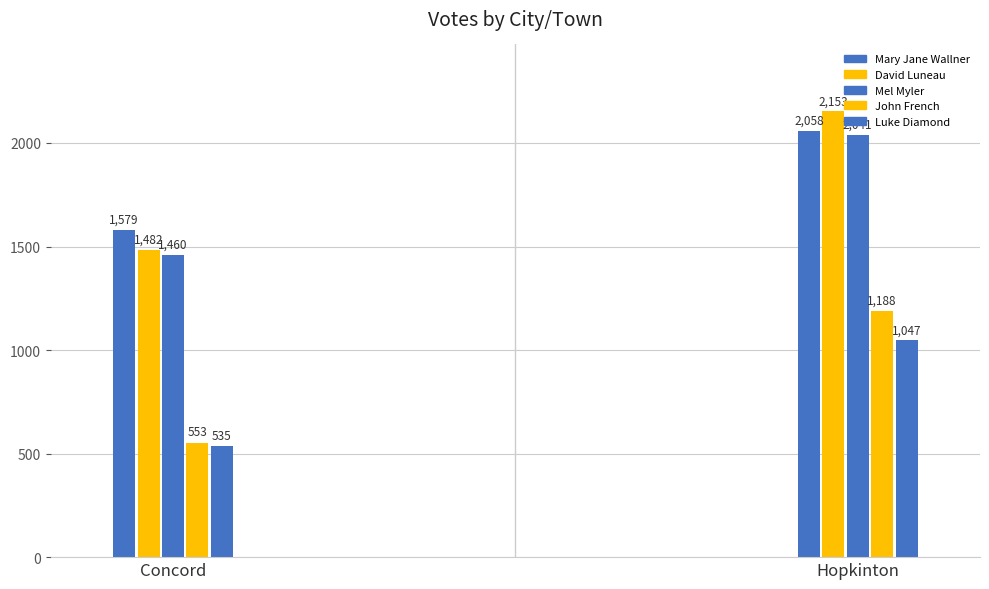

How many data points in David Luneau are less than 2153?

1